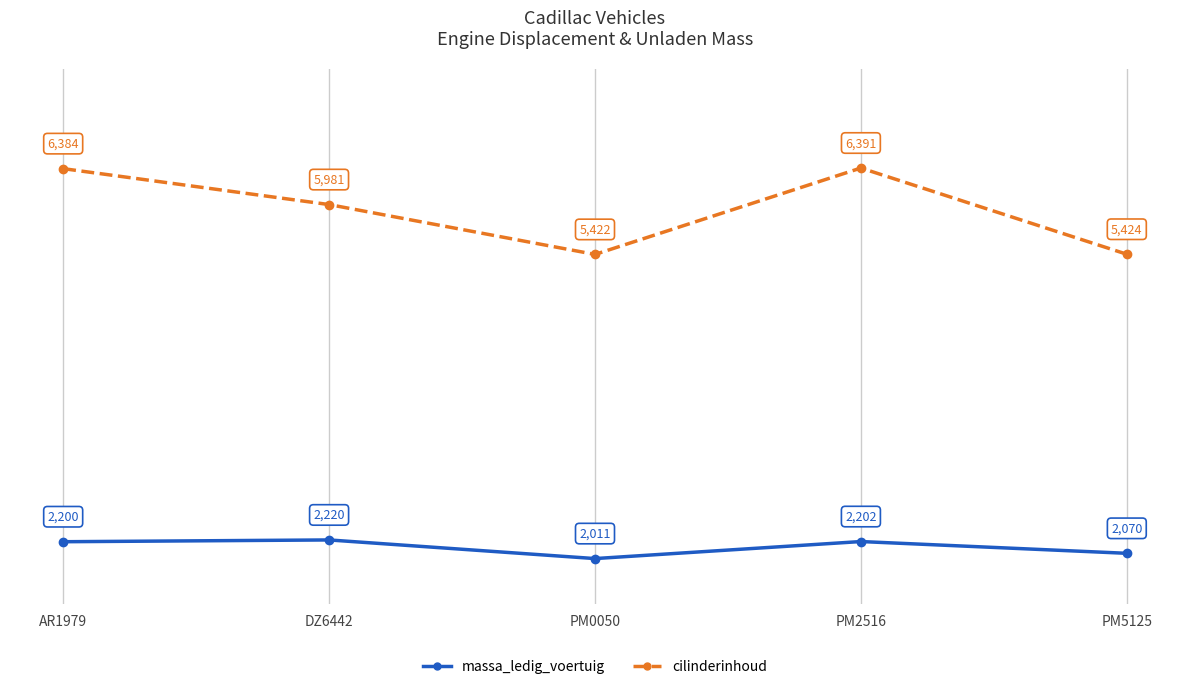

What are all the series names shown in the legend?

massa_ledig_voertuig, cilinderinhoud